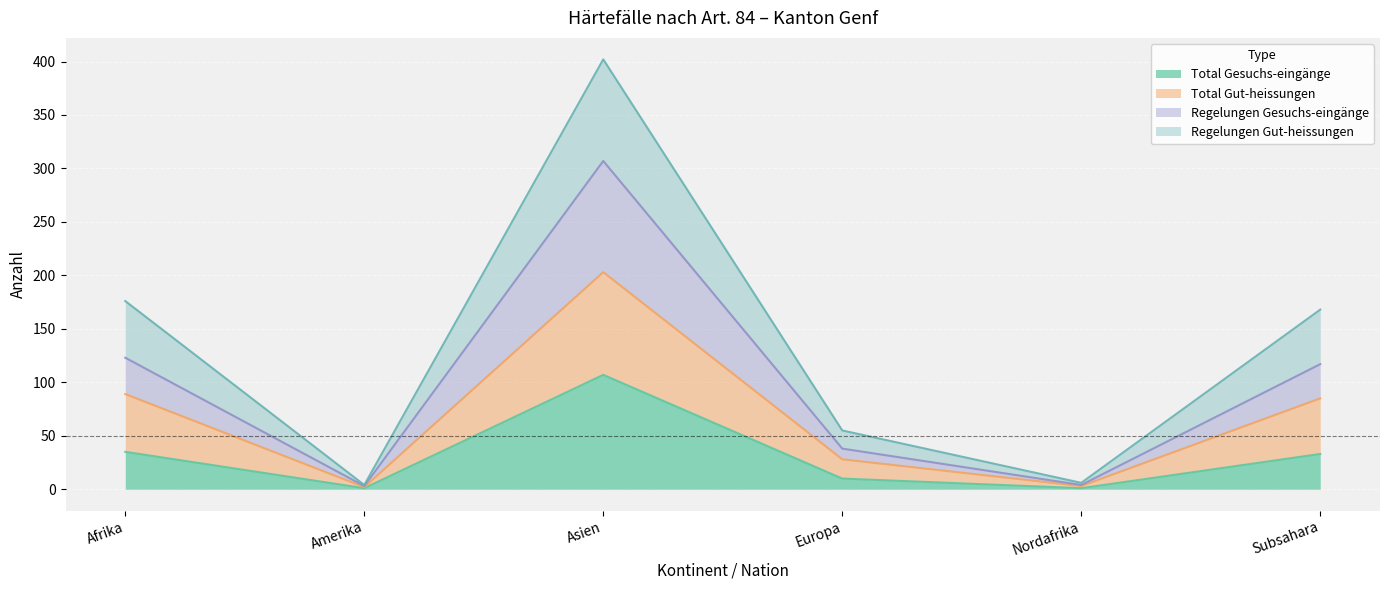

The value of Total Gesuchs-eingänge at Subsahara is 14. True or false?

False